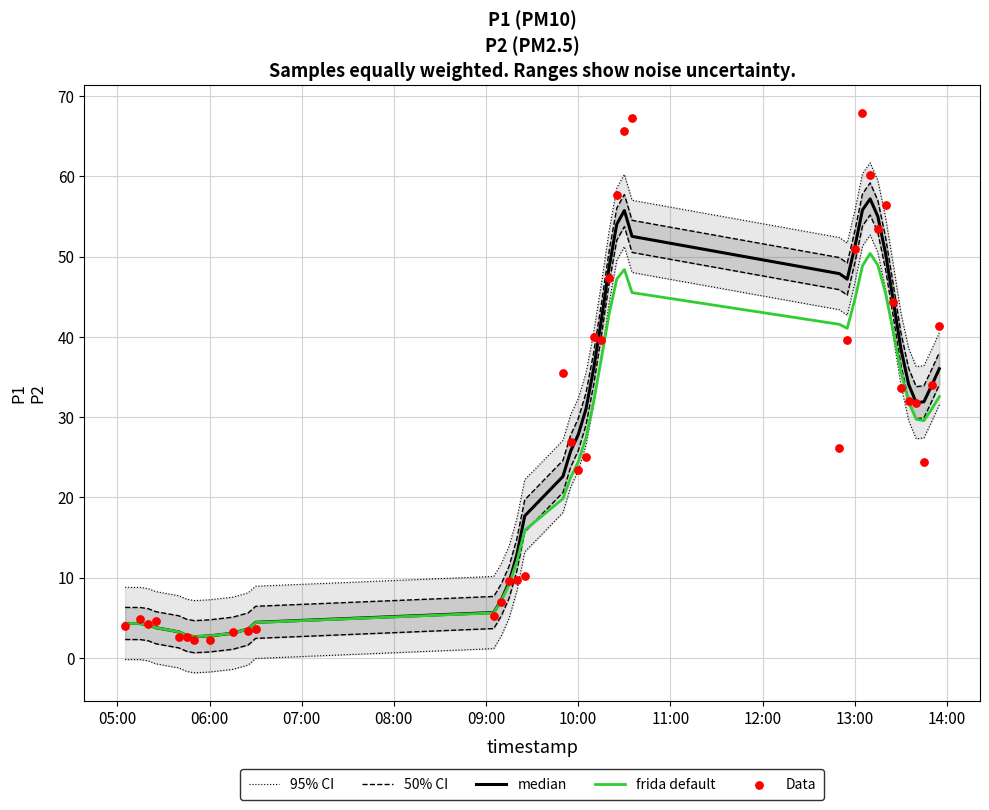

Which series contains the highest Y value?

Data